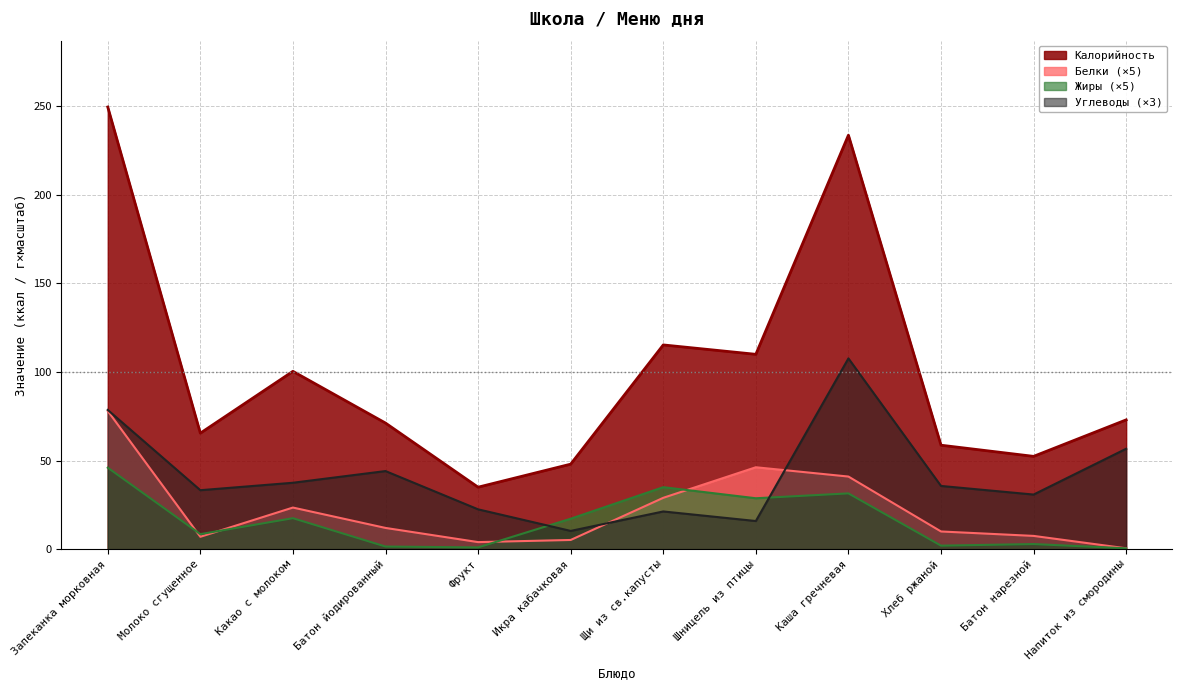

Rank the series at Хлеб ржаной from highest to lowest value.

Калорийность, Углеводы (×3), Белки (×5), Жиры (×5)